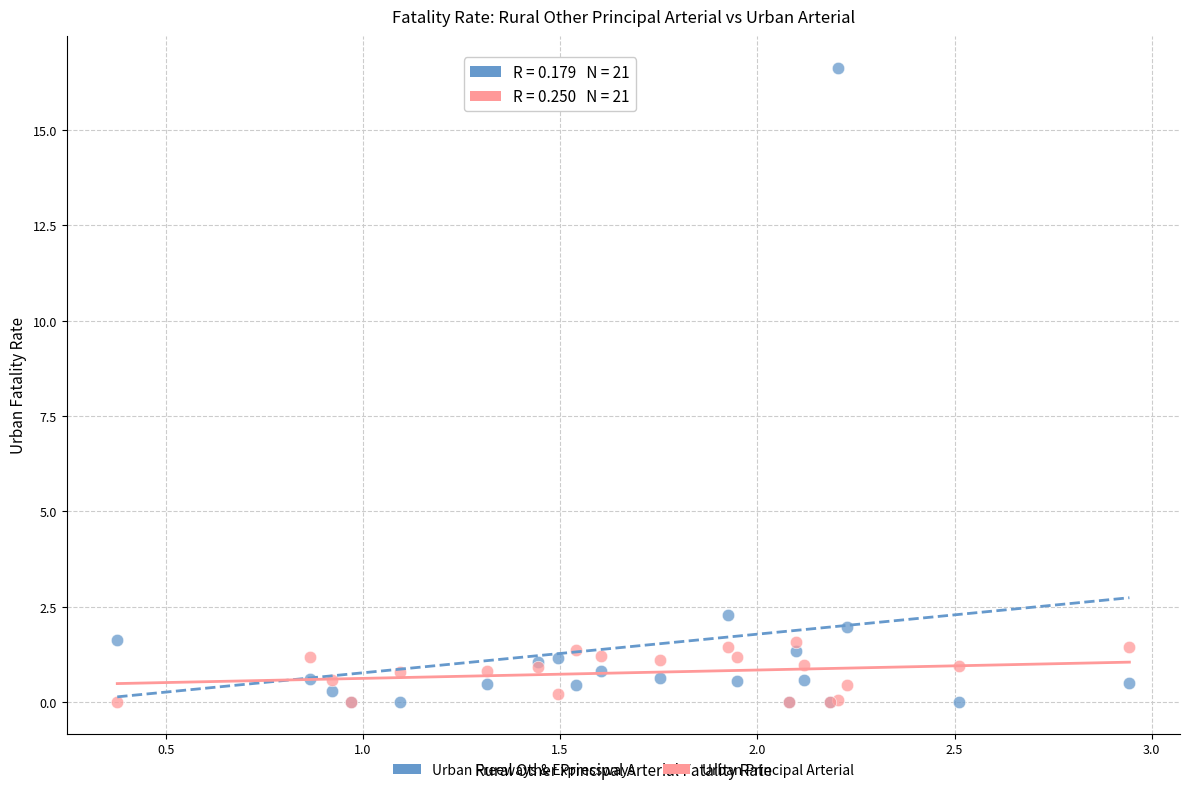

Across all series, what Y value is closest to 8?

2.3